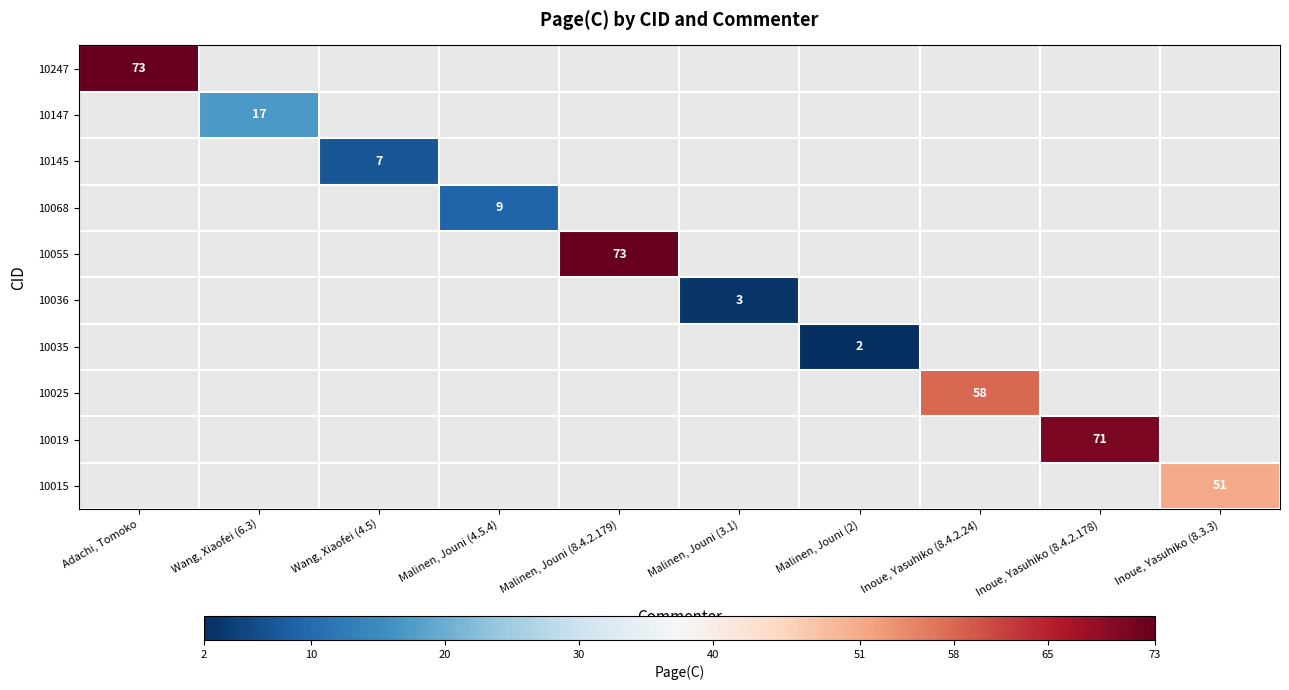

The 10068 series shows 12 at Malinen, Jouni (4.5.4). True or false?

False